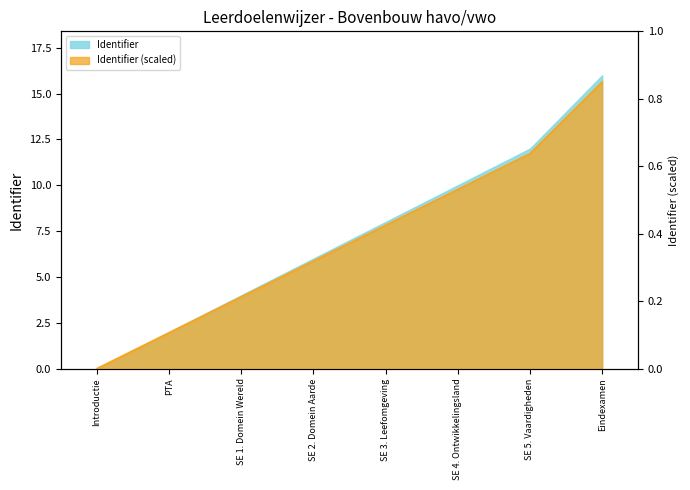

Which label corresponds to the largest value in the chart?

Eindexamen